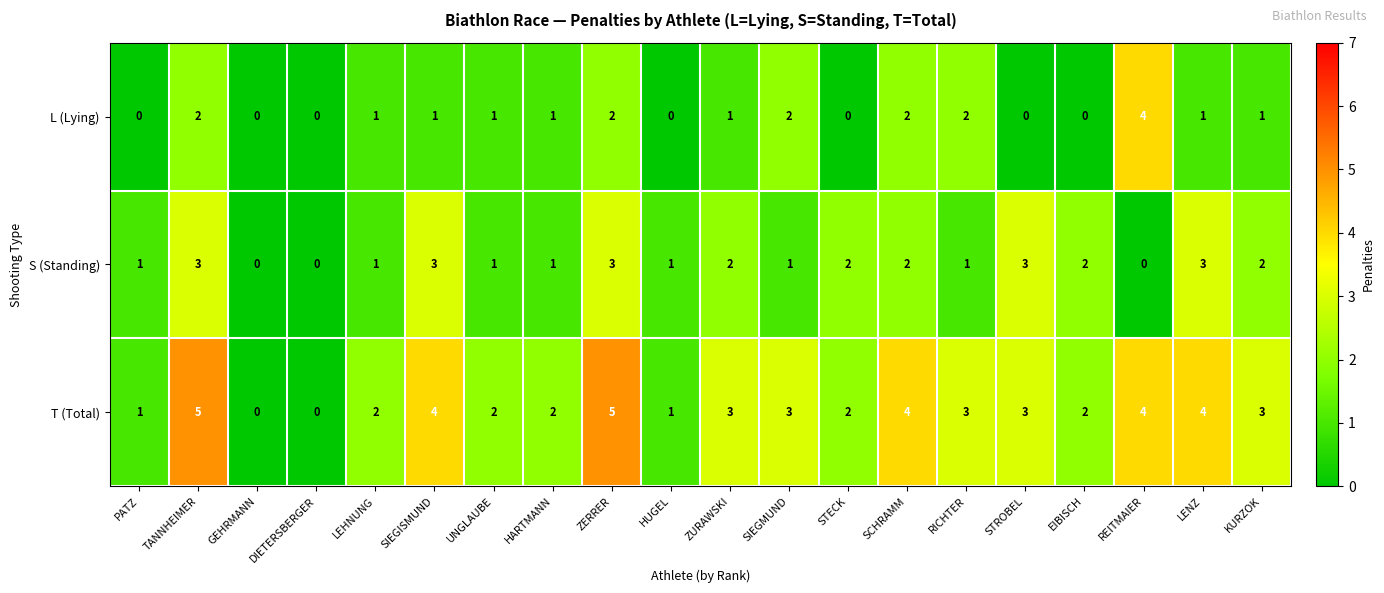

What is the highest value of the S (Standing) series?

3